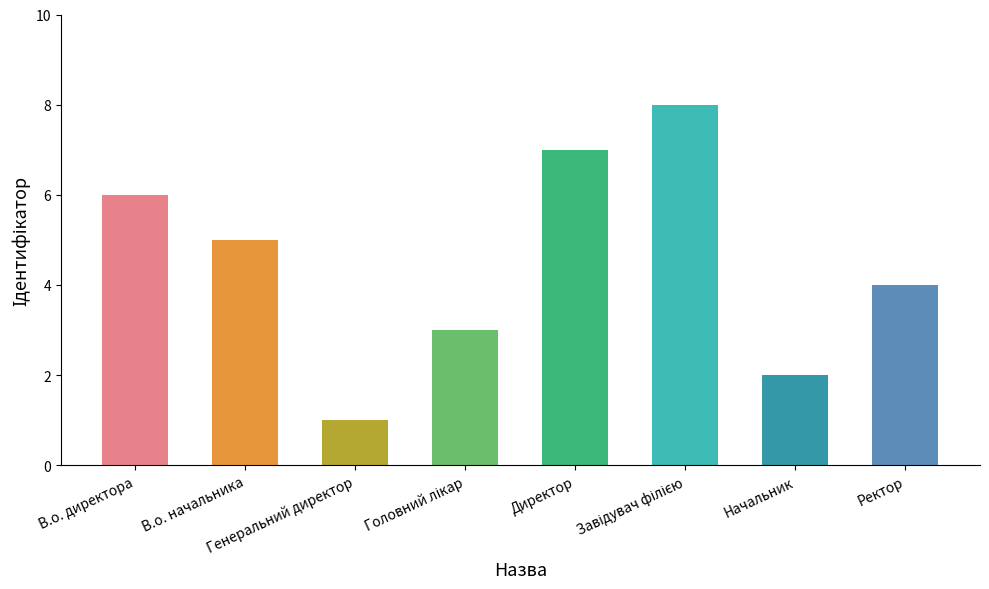

What is the greatest value displayed?

8